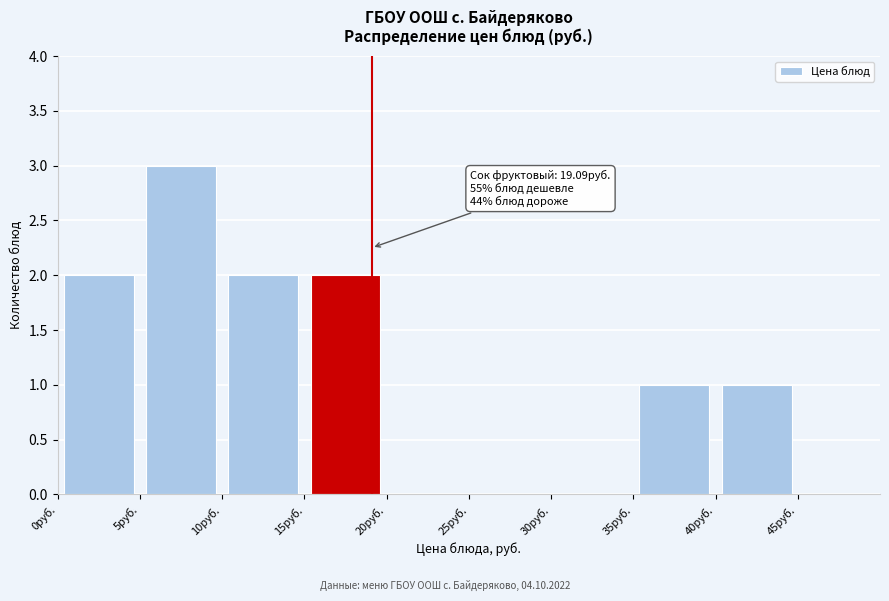

Which range on the x-axis has the tallest bar?

5 to 10